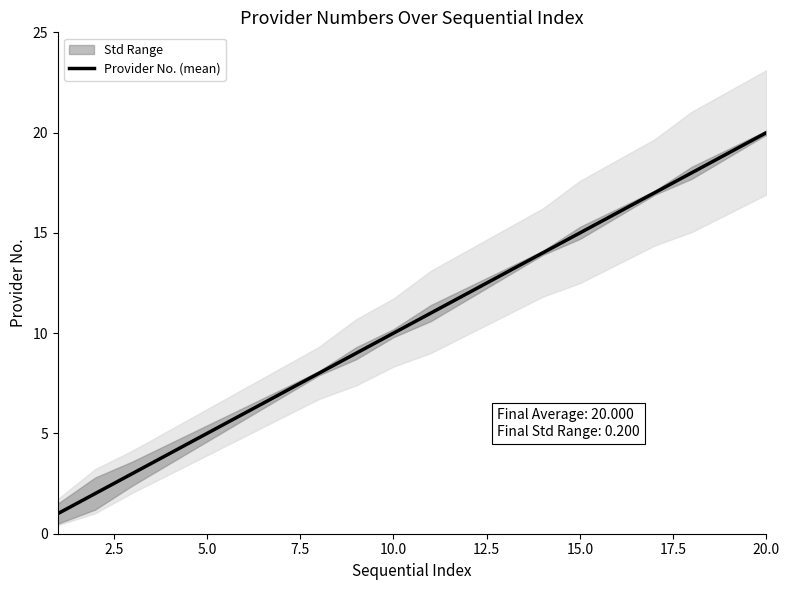

What is the value of the 19th point from the left?

19